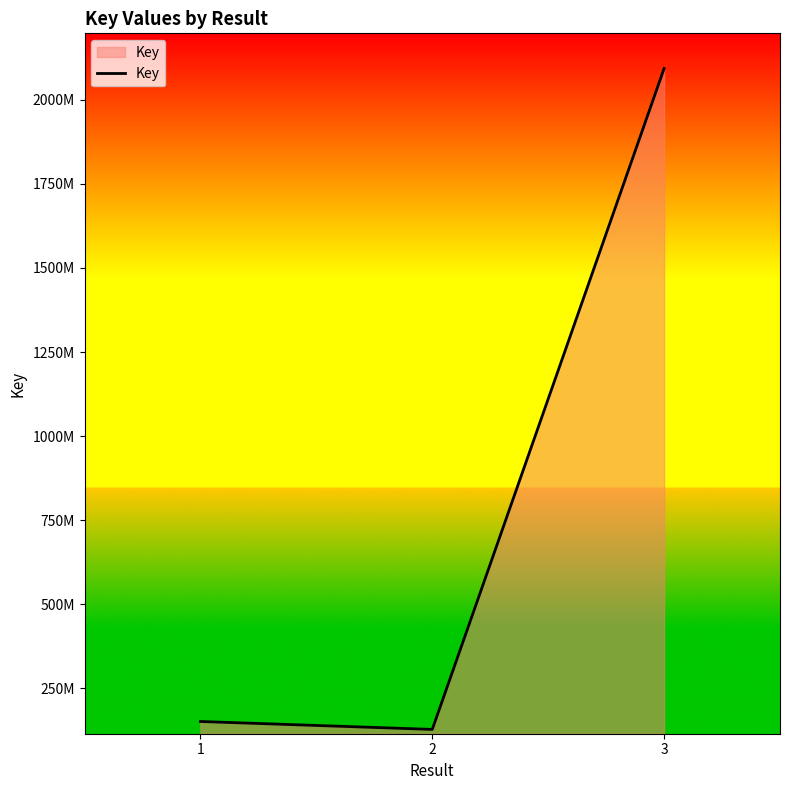

Does the chart display data point markers on the line(s)?

No